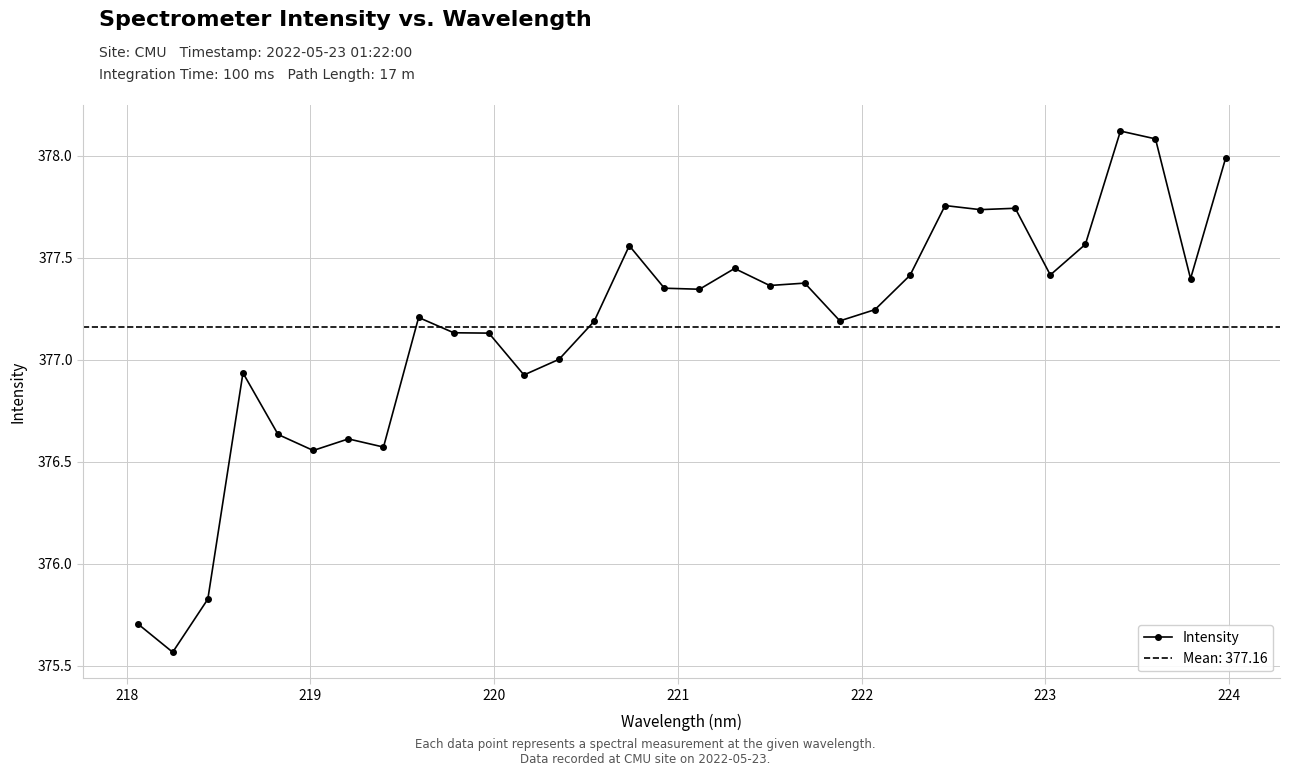

What is the value of the 5th point from the left?

376.6